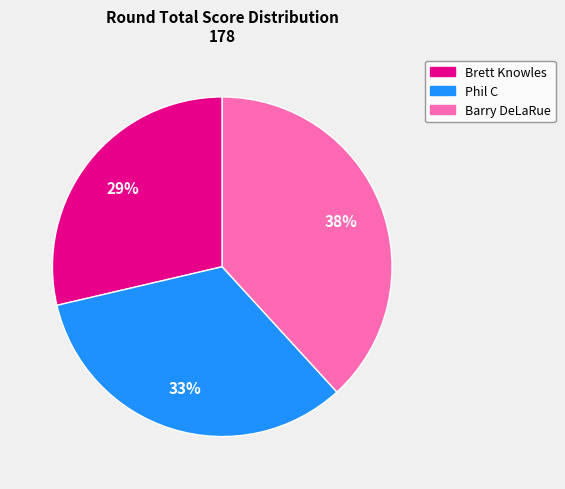

The Phil C slice represents 33% of the pie. True or false?

True